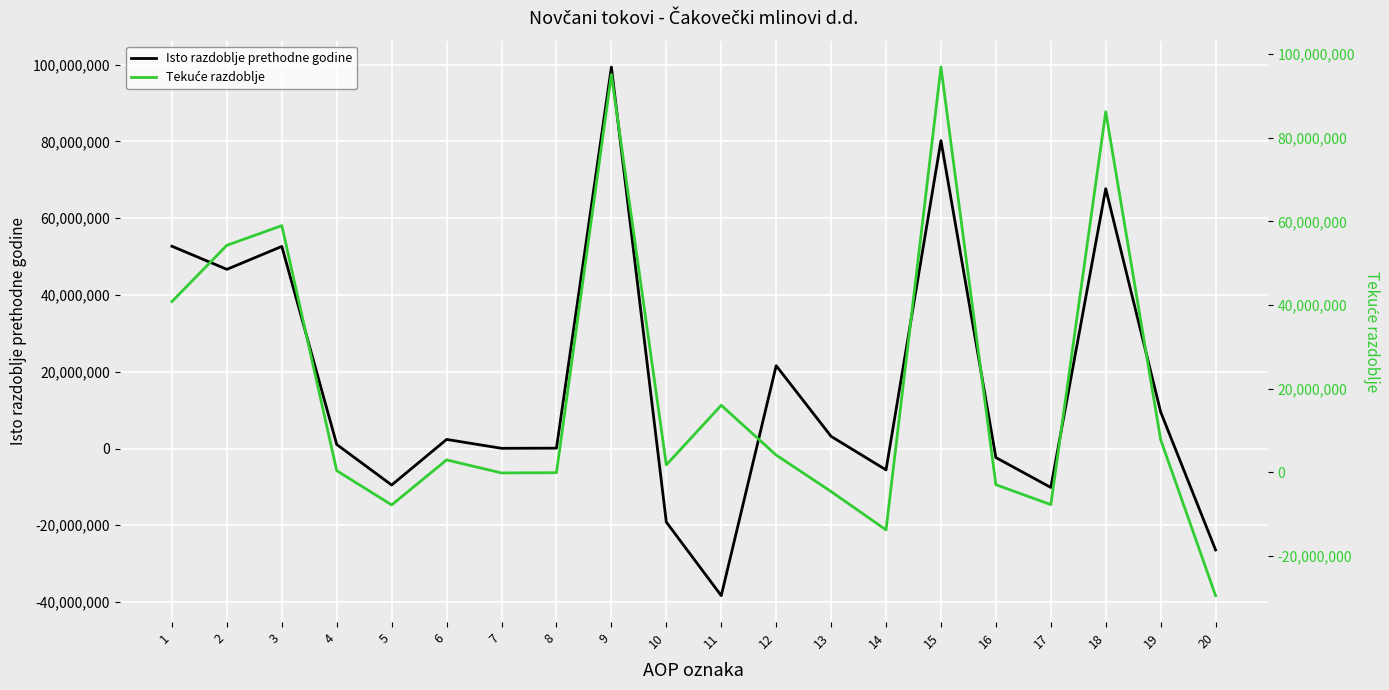

How many lines are shown in the chart?

2